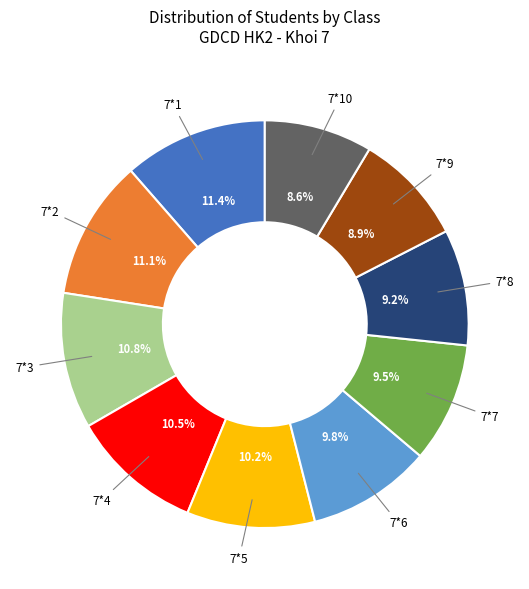

What is the ratio of the value at 7*5 to the value at 7*4?

1.0